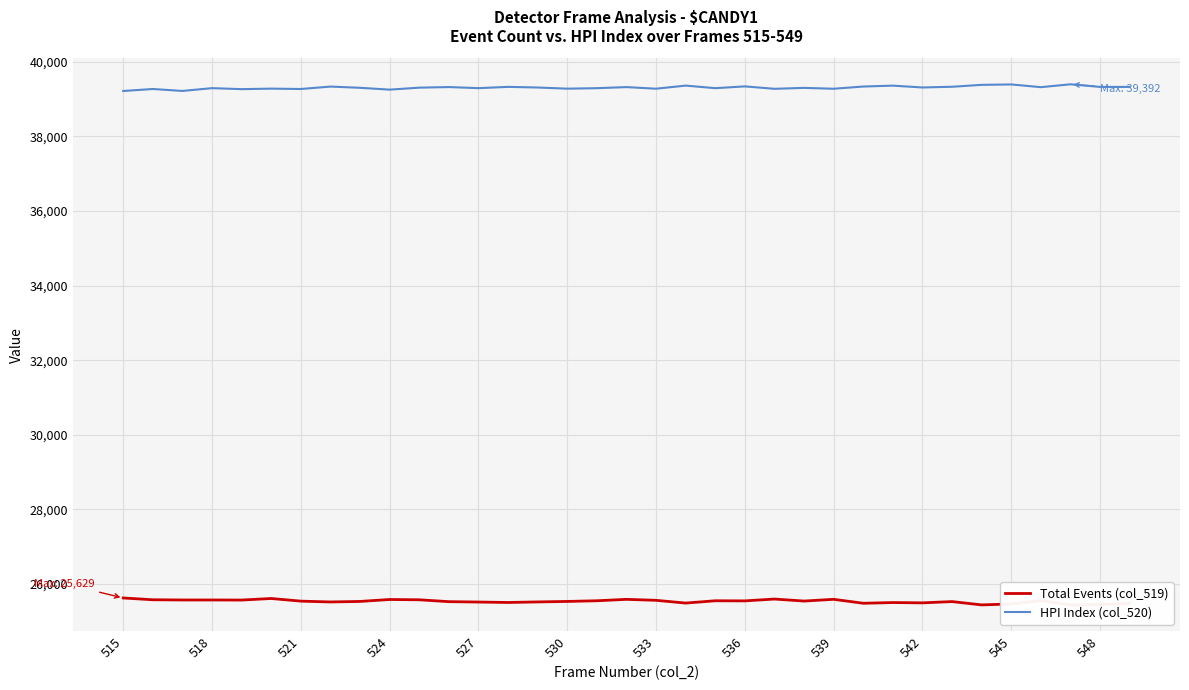

True or false: HPI Index (col_520) and Total Events (col_519) intersect in this chart.

False